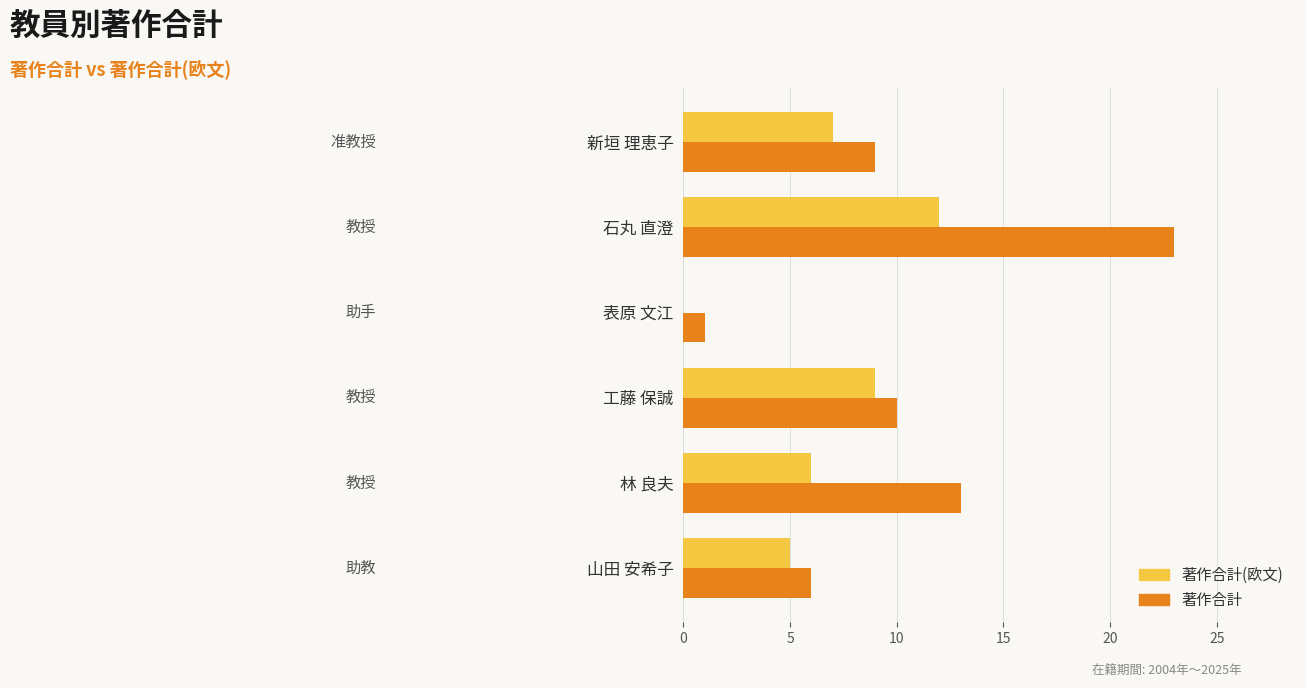

The value of 著作合計(欧文) at 表原 文江 is -7. True or false?

False